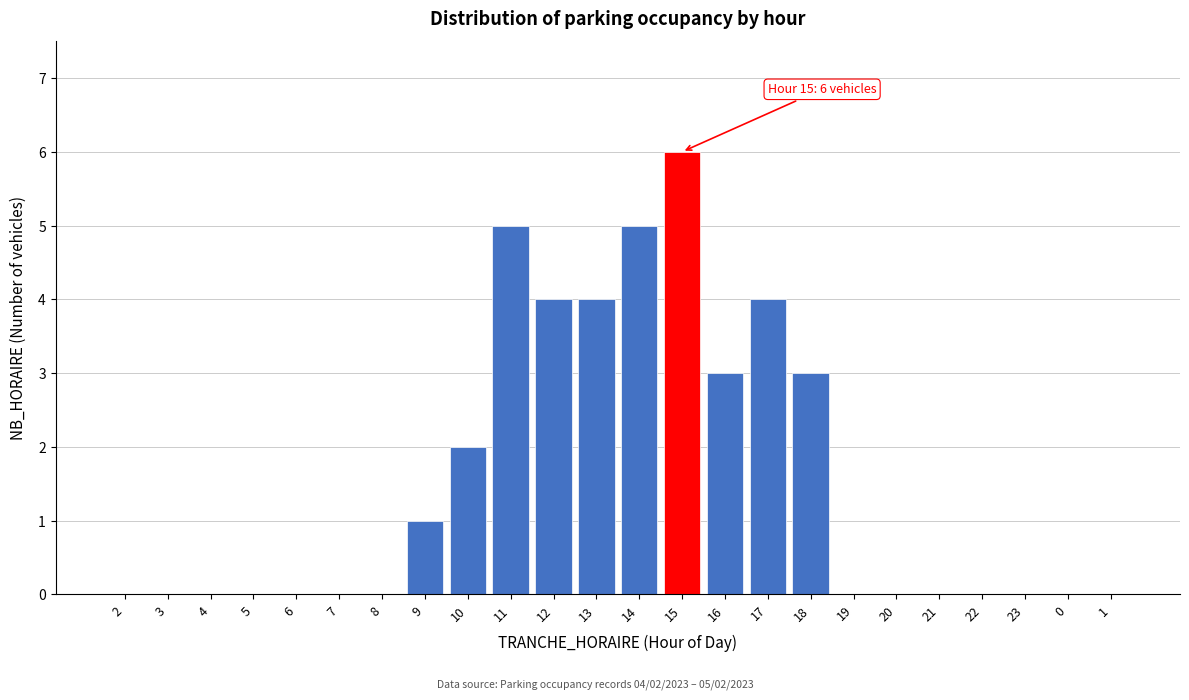

Reading left to right, transcribe all the data shown in this chart.

2=0	3=0	4=0	5=0	6=0	7=0	8=0	9=1	10=2	11=5	12=4	13=4	14=5	15=6	16=3	17=4	18=3	19=0	20=0	21=0	22=0	23=0	0=0	1=0